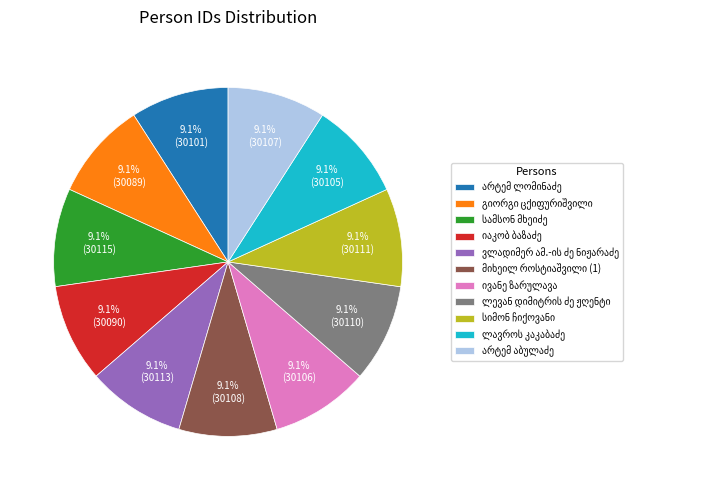

Does any single category account for the majority?

No